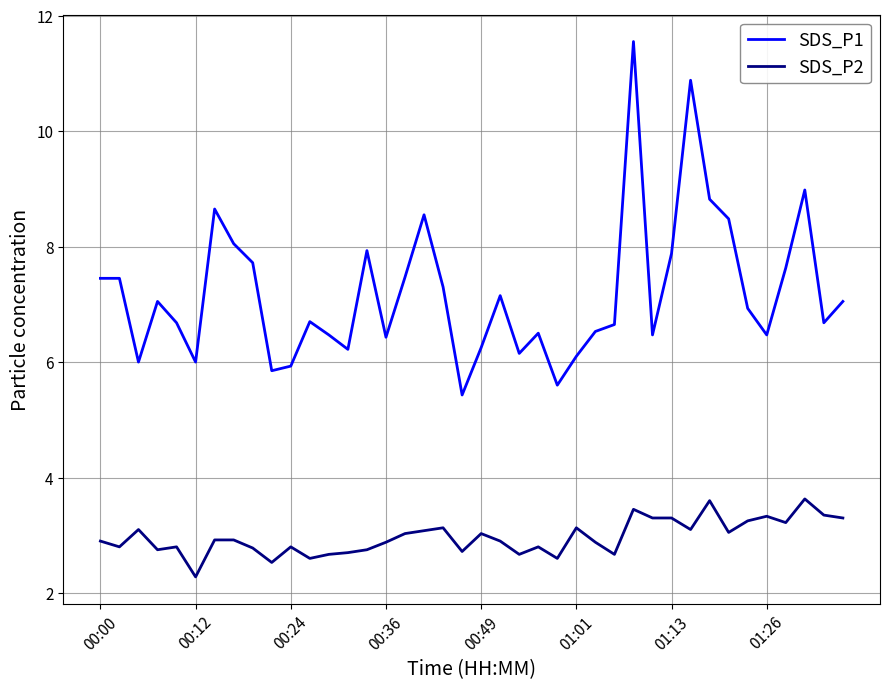

Which series has the largest total across all categories?

SDS_P1